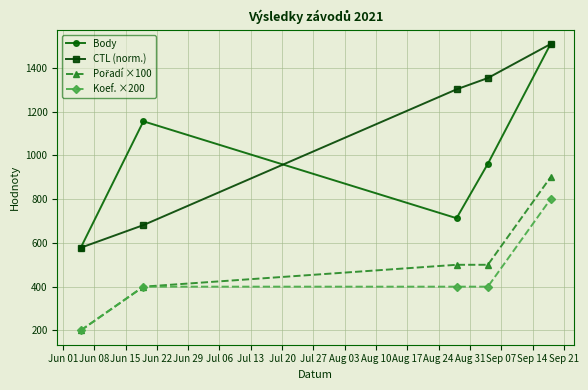

What is the average value of the CTL (norm.) series?

1084.9